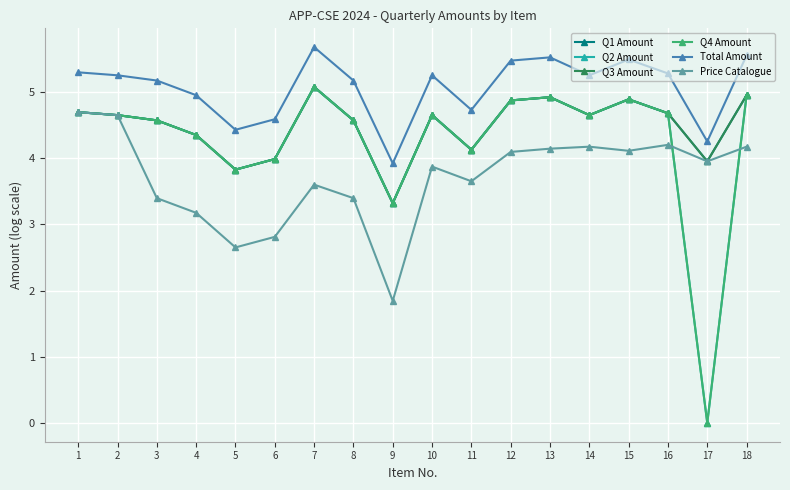

Where does the Q4 Amount series first go above 4?

1